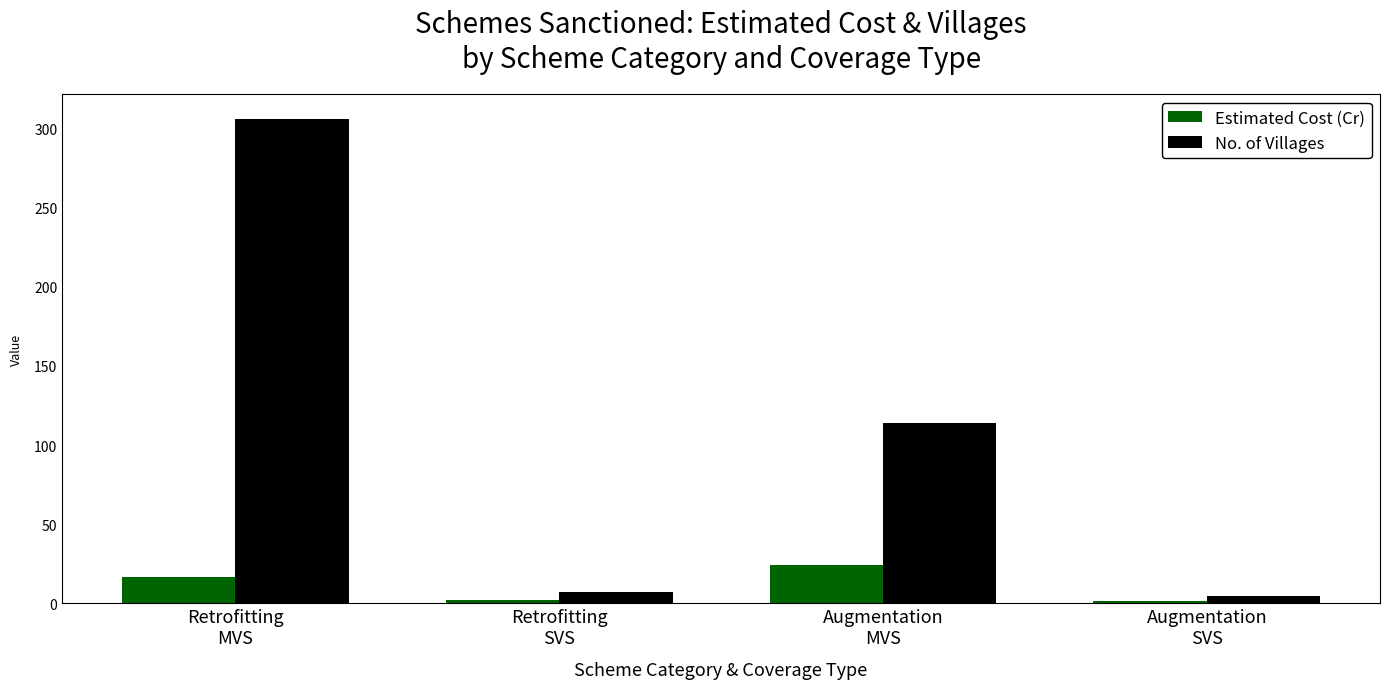

Where does the Estimated Cost (Cr) series first go above 16?

Retrofitting
MVS